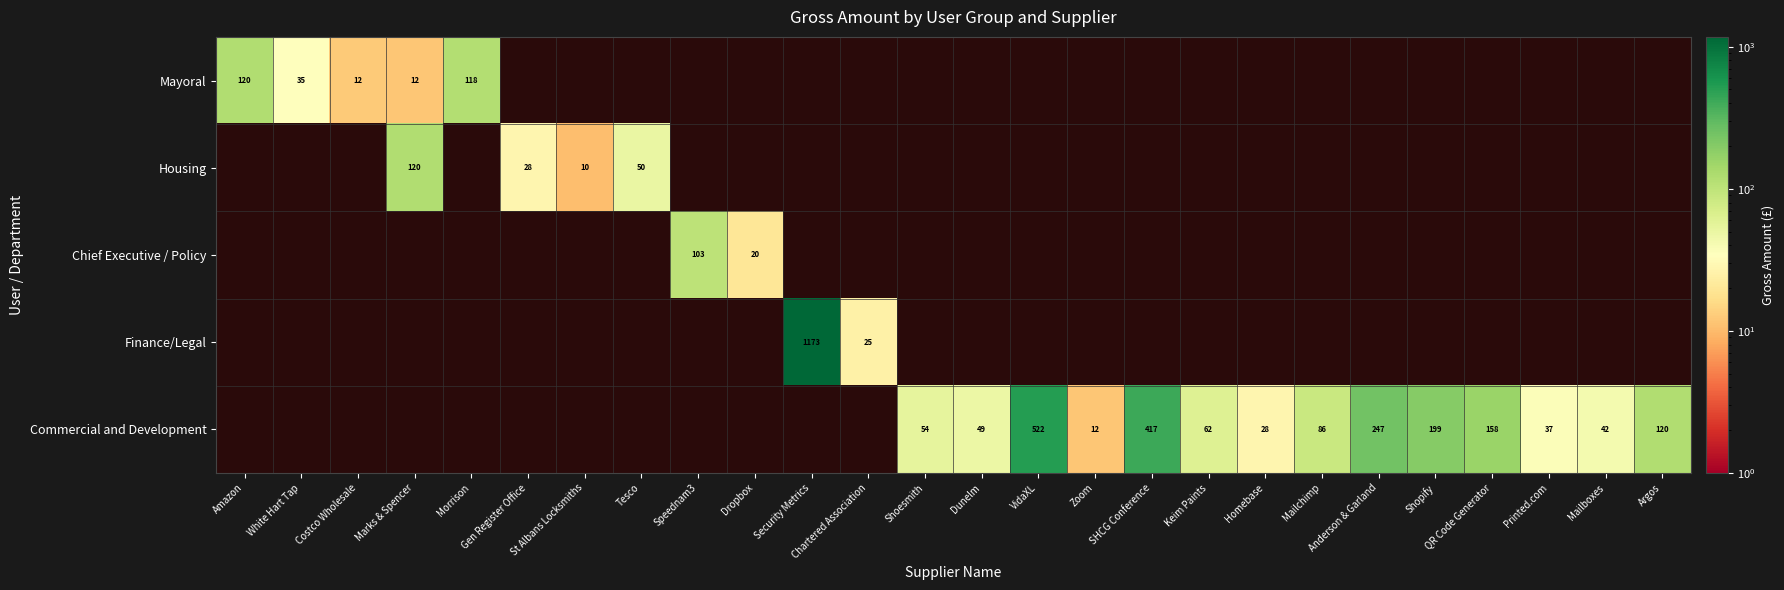

Is the value of Commercial and Development at SHCG Conference greater than the value of Mayoral at Costco Wholesale?

Yes